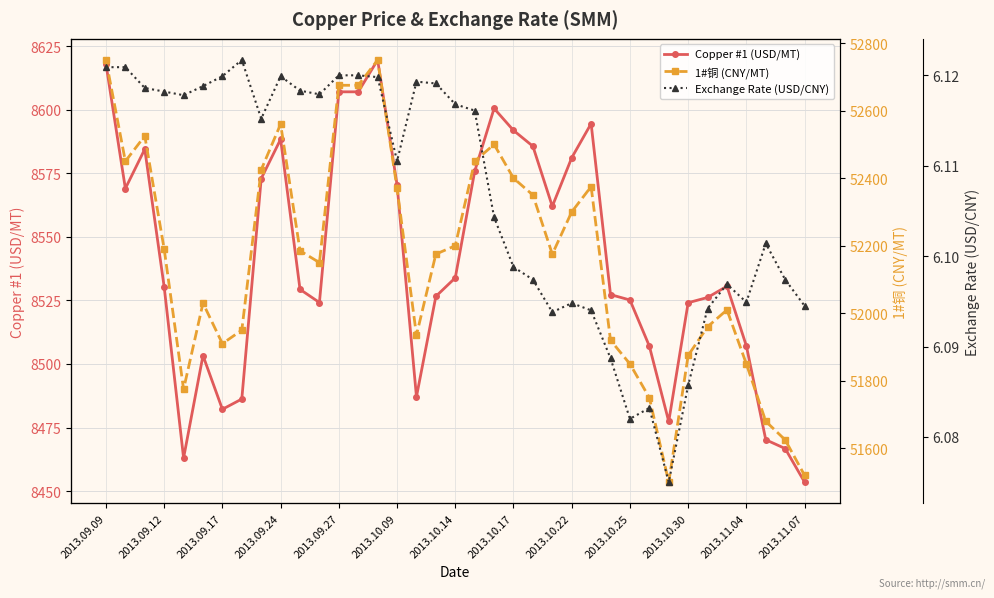

How many values in the Copper #1 (USD/MT) series exceed 8530?

19